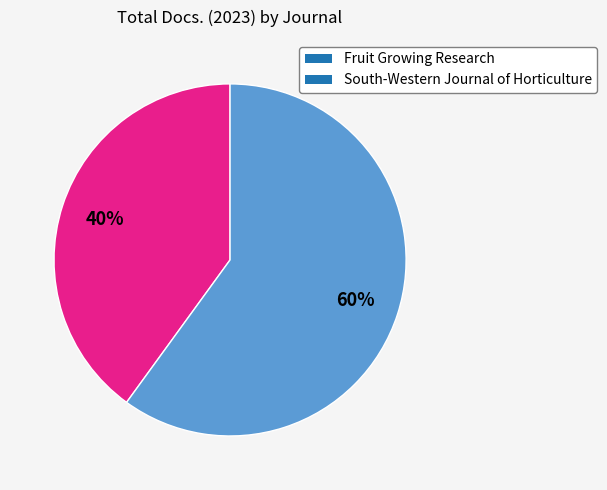

What is the majority slice?

South-Western Journal of Horticulture